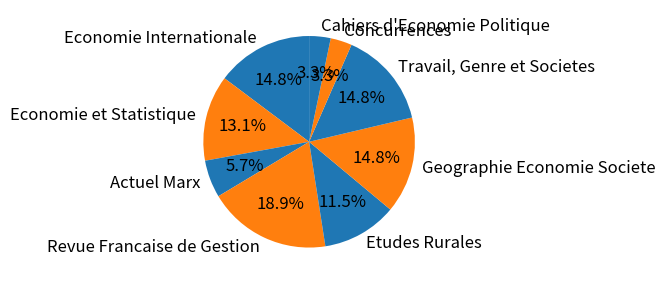

To the nearest percent, what portion does Economie et Statistique represent?

13%